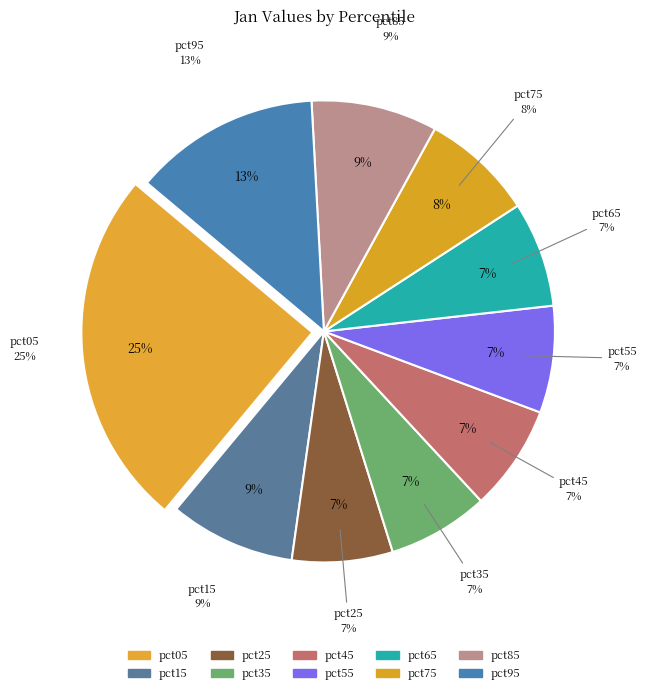

Does pct85 account for over 50% of the chart?

No